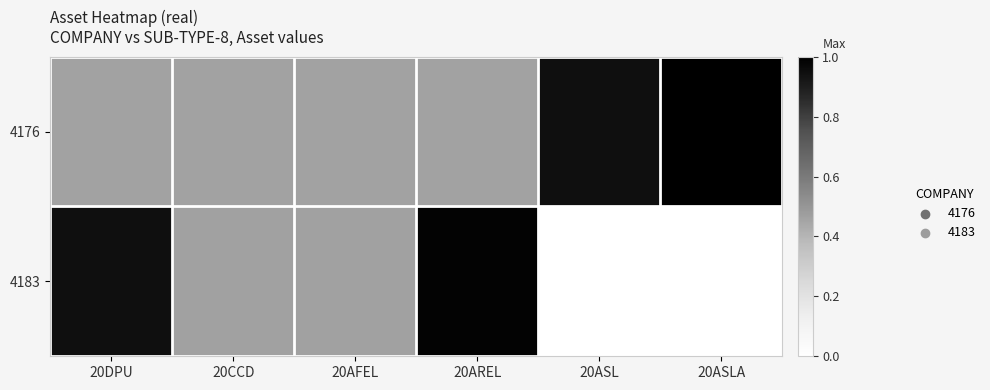

Reading left to right, transcribe all the data shown in this chart.

4176: 20DPU=0.5	20CCD=0.5	20AFEL=0.5	20AREL=0.5	20ASL=0.9	20ASLA=1.0
4183: 20DPU=0.9	20CCD=0.5	20AFEL=0.5	20AREL=1.0	20ASL=0.0	20ASLA=0.0